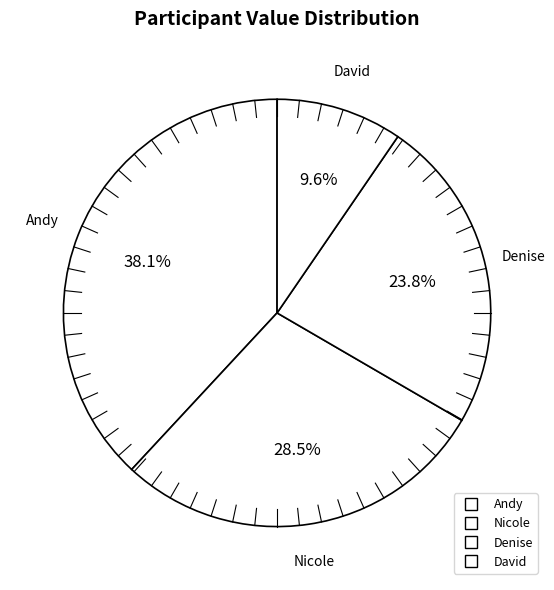

What percentage do Nicole and David together represent?

38.1%